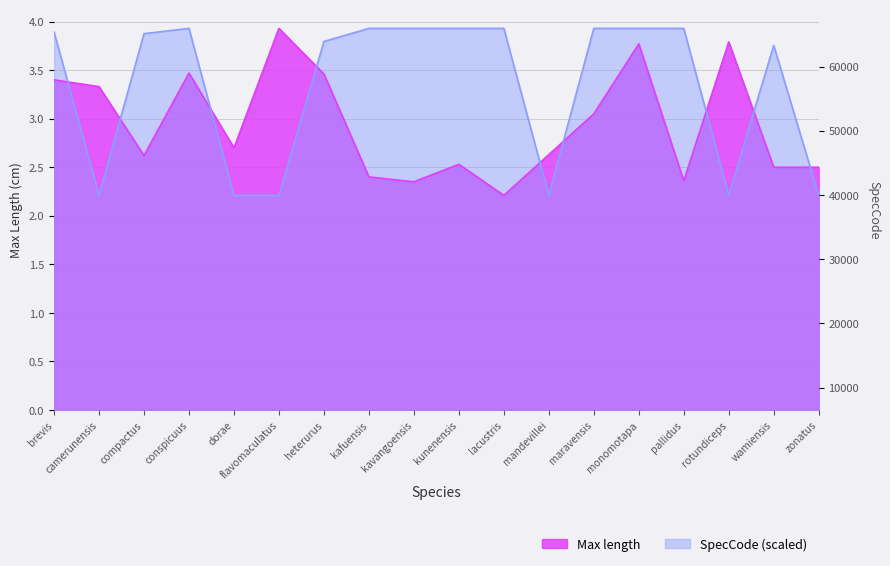

Does the chart have visible grid lines?

Yes